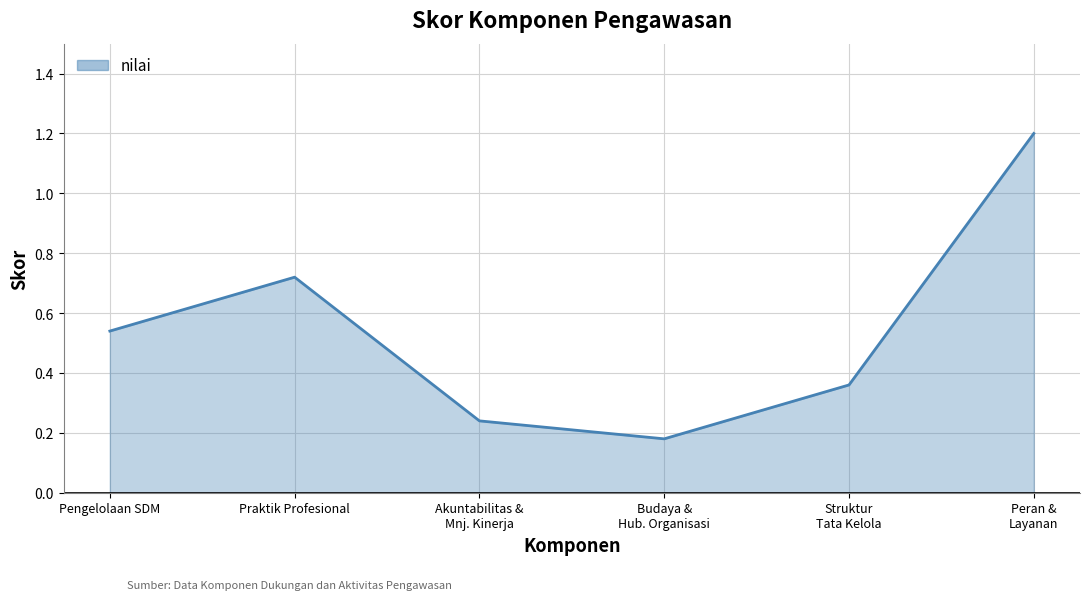

What is the difference between the maximum and minimum values?

1.0